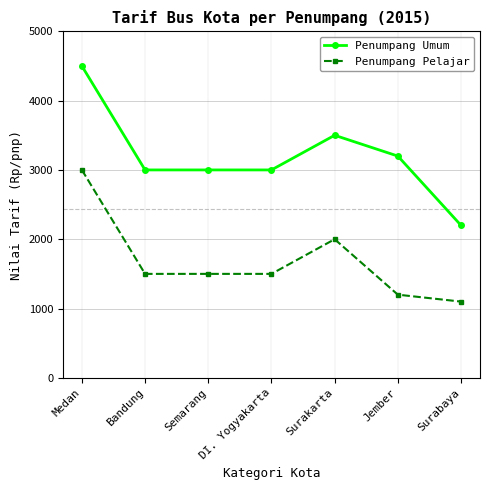

Does the chart display data point markers on the line(s)?

Yes